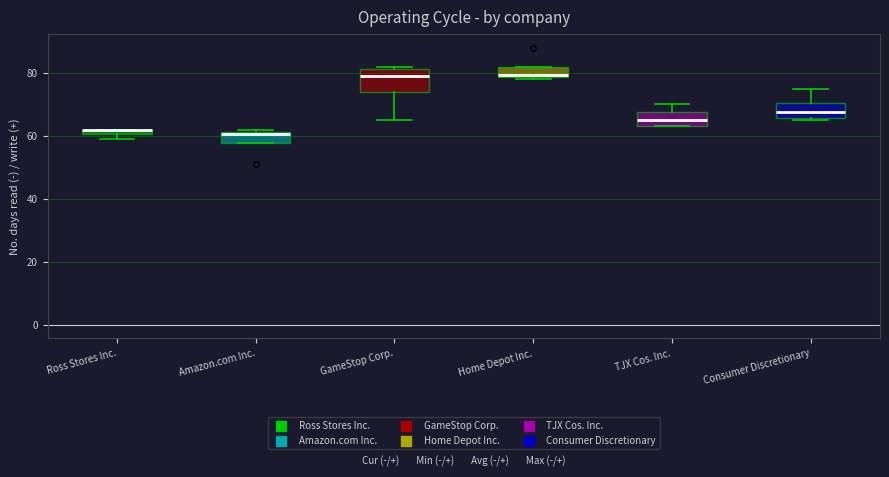

Which box is the tallest, from its lower edge to its upper edge?

GameStop Corp.